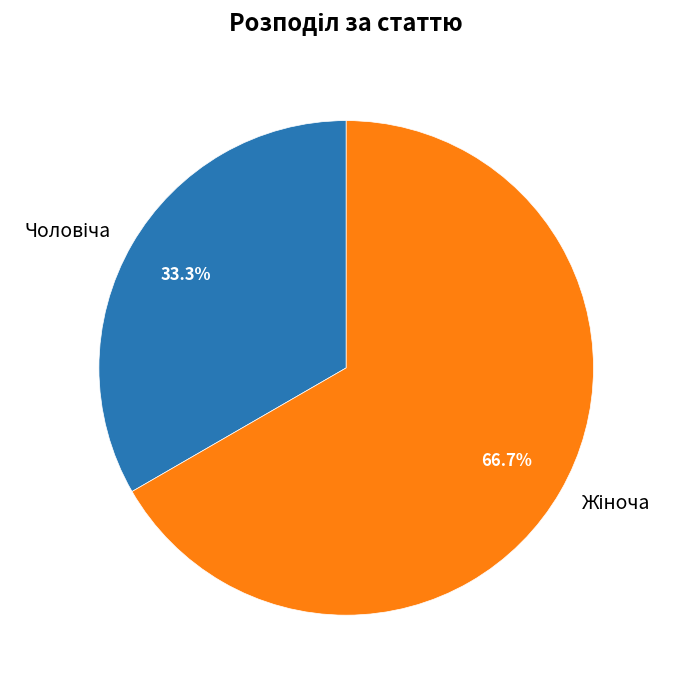

Is there any slice that represents more than half of the pie?

Yes